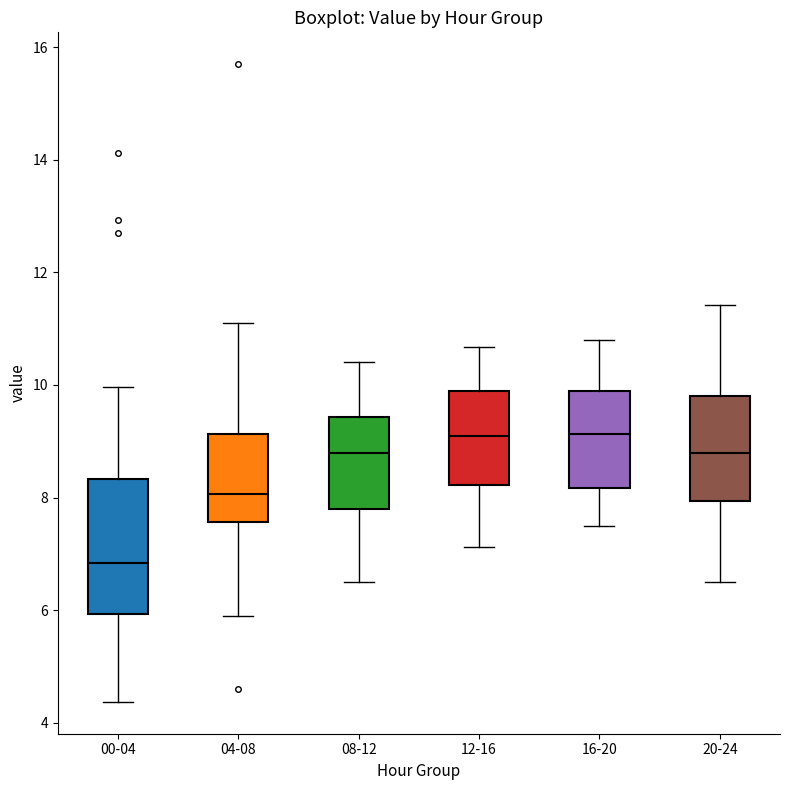

Reading left to right, transcribe this box plot: for each box, give where its median line is, the range the box spans, and where its two whiskers end, as read against the y-axis. The values are not printed on the chart, so give them approximately, as read against the axis.

00-04: median 6.8, box 6.0 to 8.4, whiskers 4.4 to 10.0
04-08: median 8.0, box 7.6 to 9.2, whiskers 6.0 to 11.2
08-12: median 8.8, box 7.8 to 9.4, whiskers 6.6 to 10.4
12-16: median 9.2, box 8.2 to 10.0, whiskers 7.2 to 10.6
16-20: median 9.2, box 8.2 to 10.0, whiskers 7.6 to 10.8
20-24: median 8.8, box 8.0 to 9.8, whiskers 6.6 to 11.4